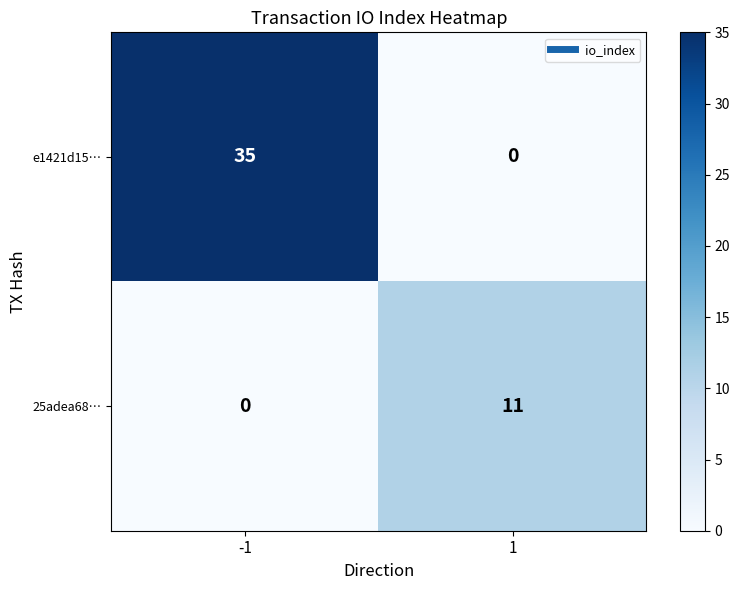

True or false: e1421d15… has a value of 14 at 1.

False